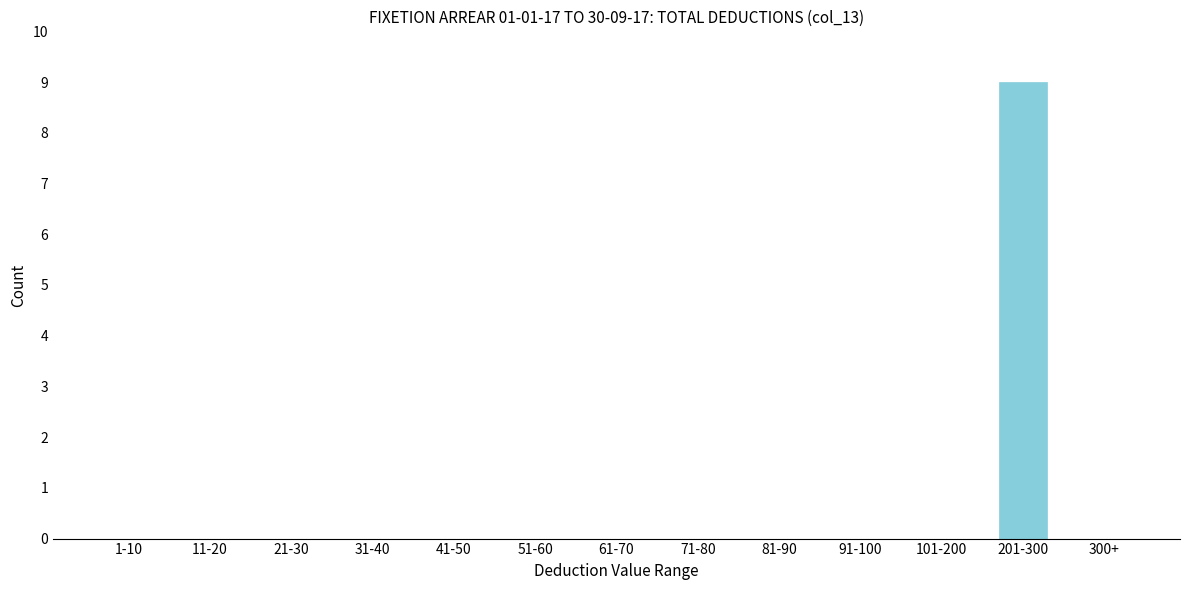

Reading left to right, transcribe all the data shown in this chart.

1-10=0	11-20=0	21-30=0	31-40=0	41-50=0	51-60=0	61-70=0	71-80=0	81-90=0	91-100=0	101-200=0	201-300=9	300+=0